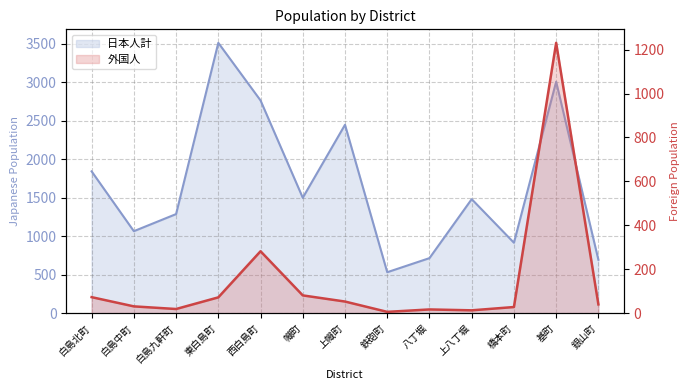

What is the minimum value shown in the chart?

6